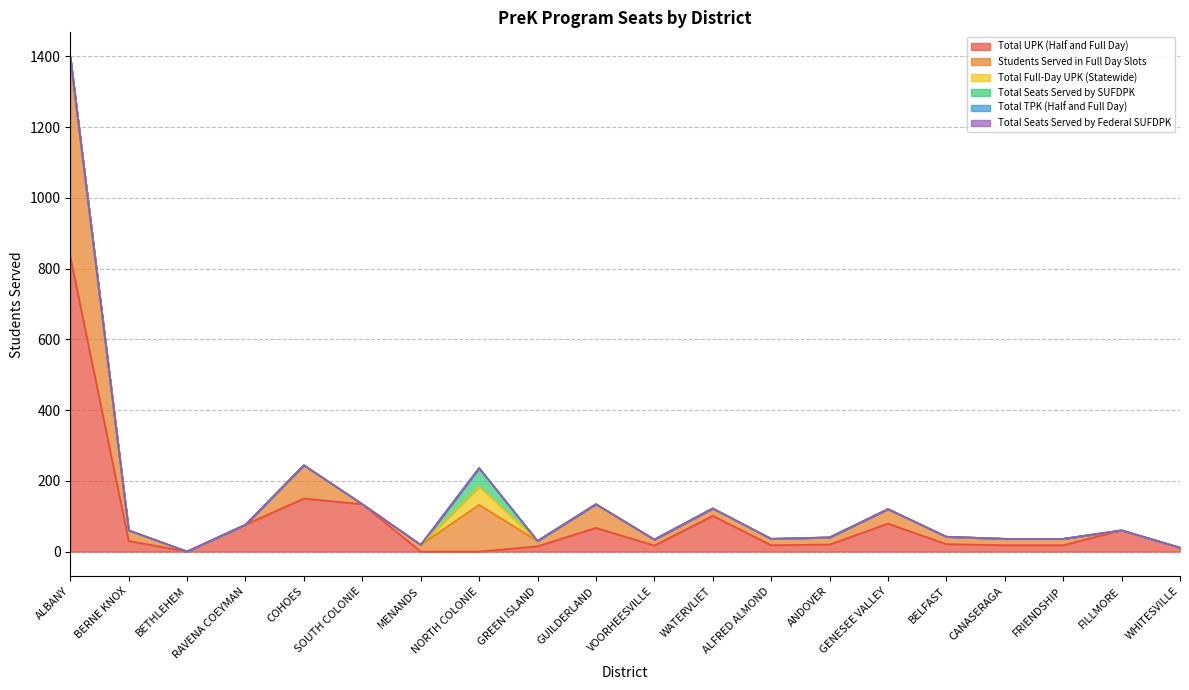

What is the sum of the Students Served in Full Day Slots values at FILLMORE and GUILDERLAND?

67